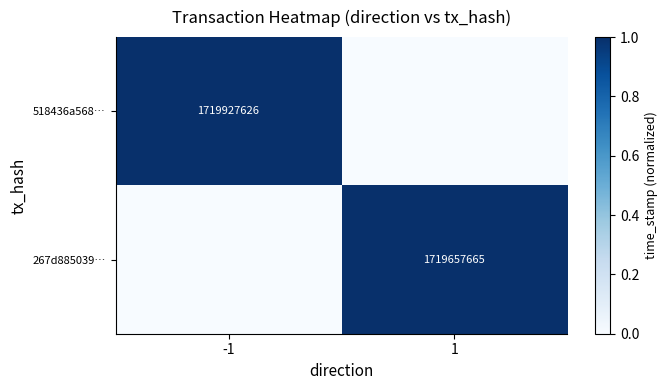

True or false: 267d885039… has a value of 1719657665 at 1.

True